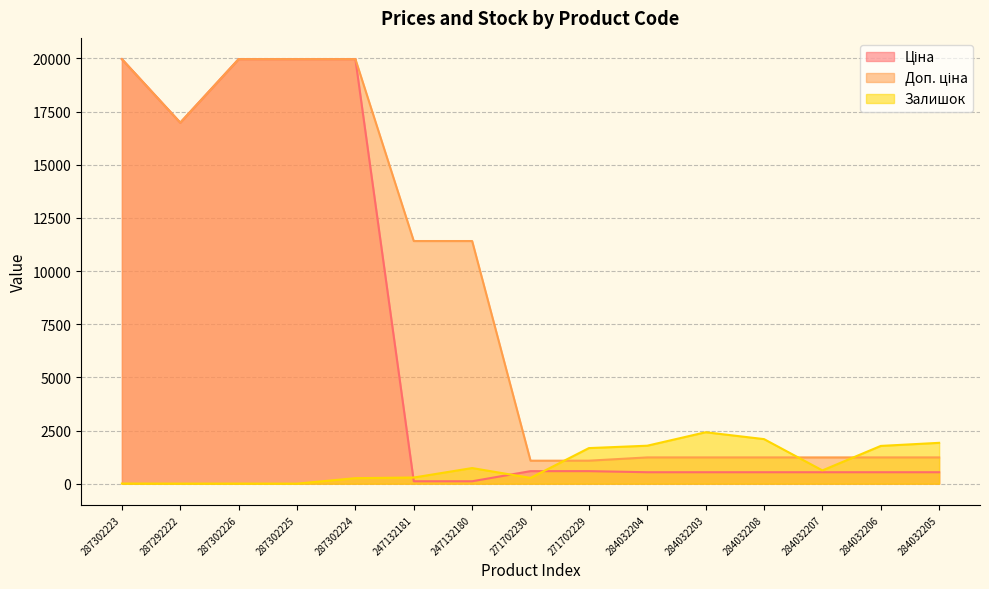

What is the value of the Ціна point at the 11th from the left?

539.0